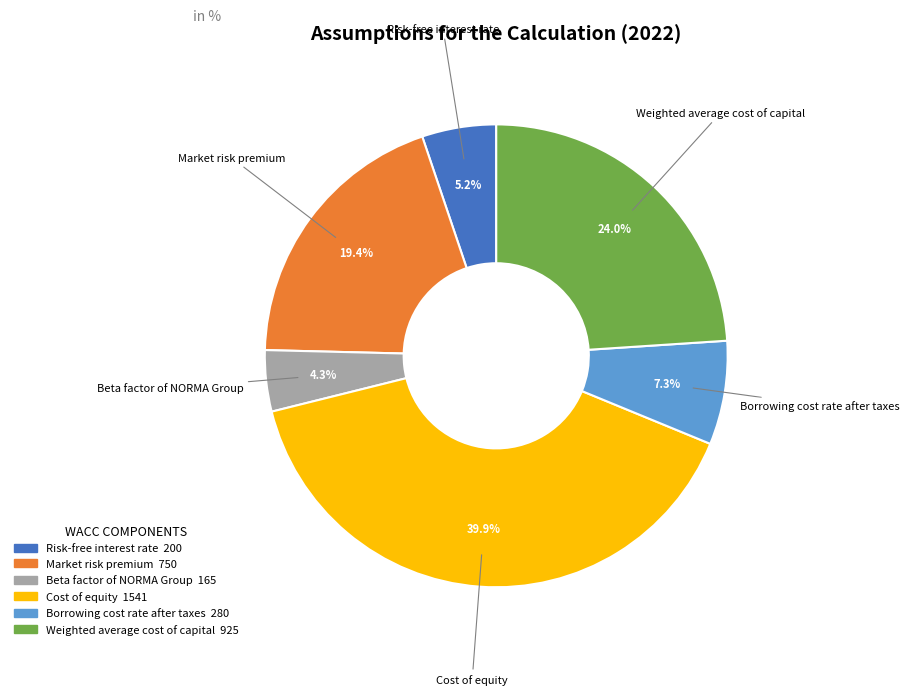

Which category has the biggest portion of the pie?

Cost of equity